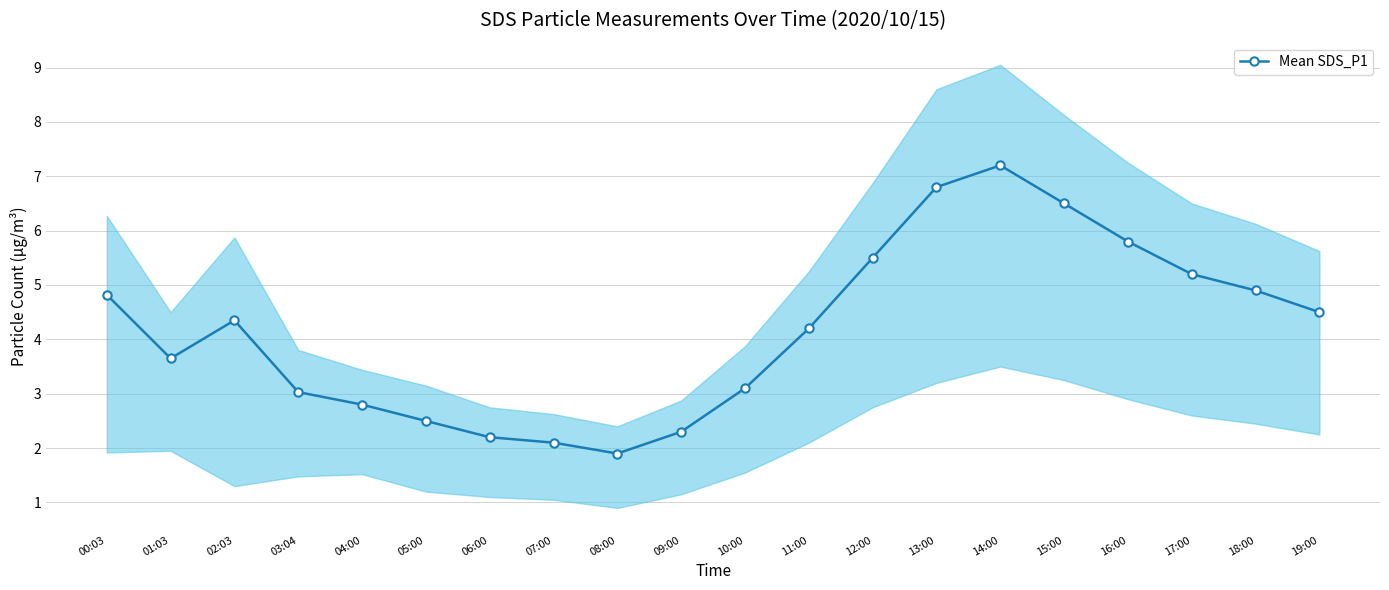

How many points are lower than both their immediate neighbors (excluding endpoints)?

2